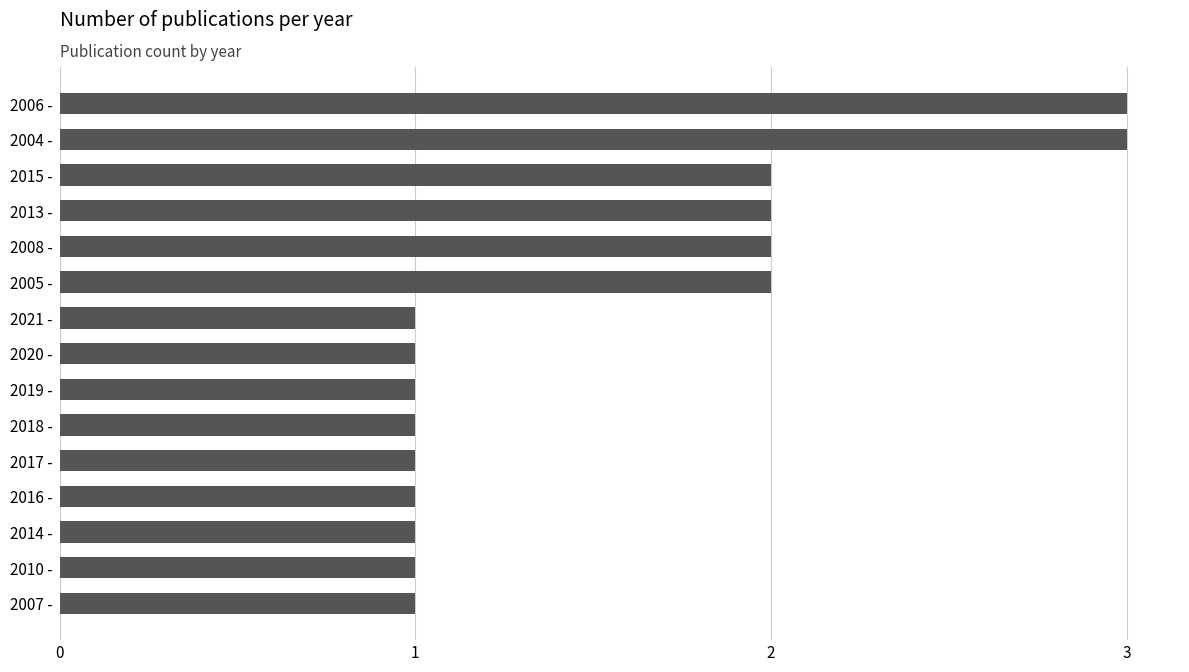

What is the ratio of the value at 2014 - to the value at 2007 -?

1.0